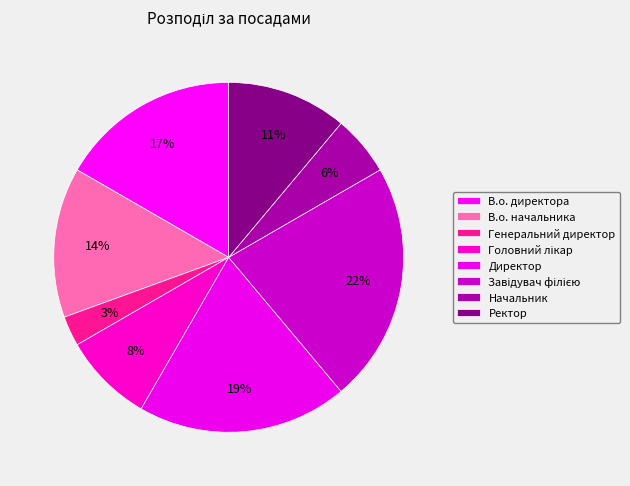

Rank the categories by value from lowest to highest.

Генеральний директор, Начальник, Головний лікар, Ректор, В.о. начальника, В.о. директора, Директор, Завідувач філією